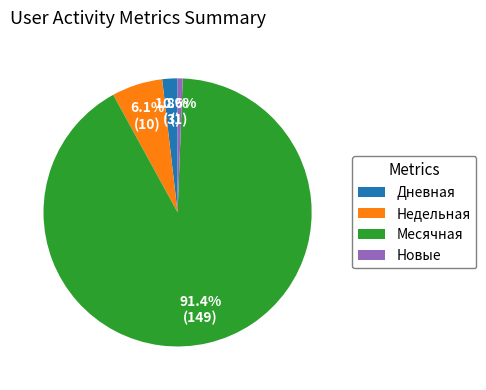

Which slice is the largest?

Месячная